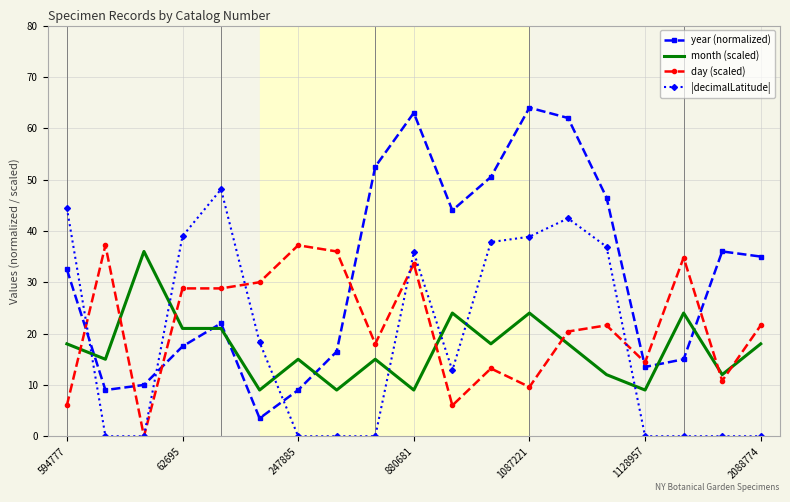

Which series has the largest total across all categories?

year (normalized)